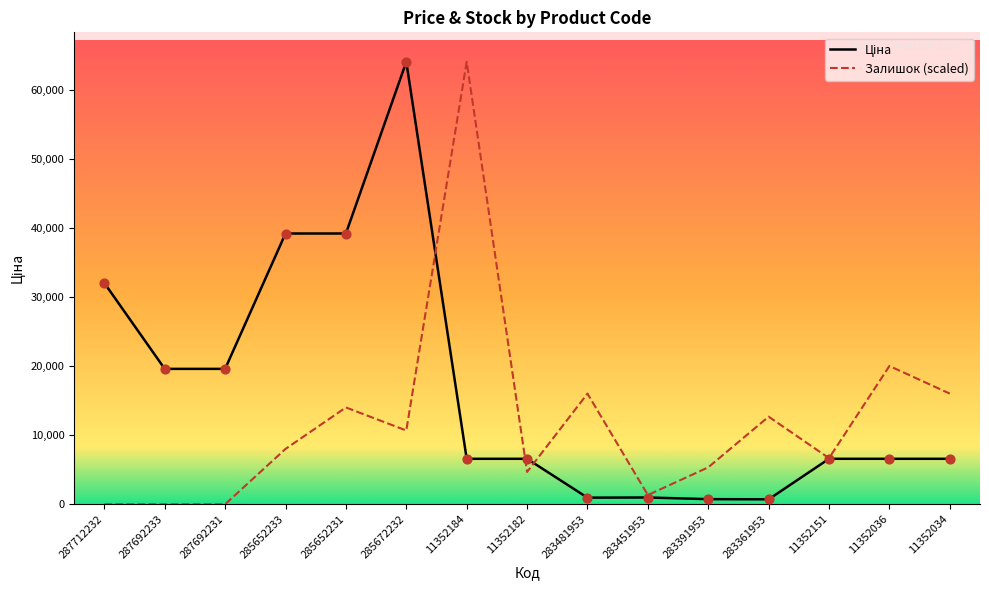

What are all the series names shown in the legend?

Ціна, Залишок (scaled)